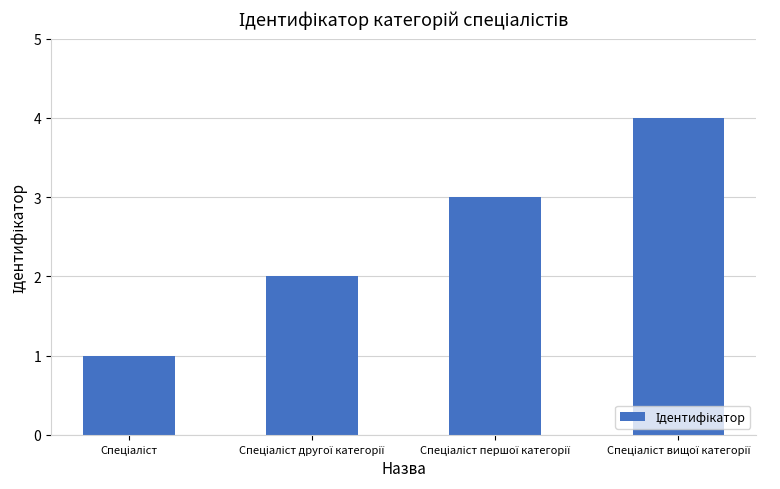

What is the difference between the maximum and minimum values?

3